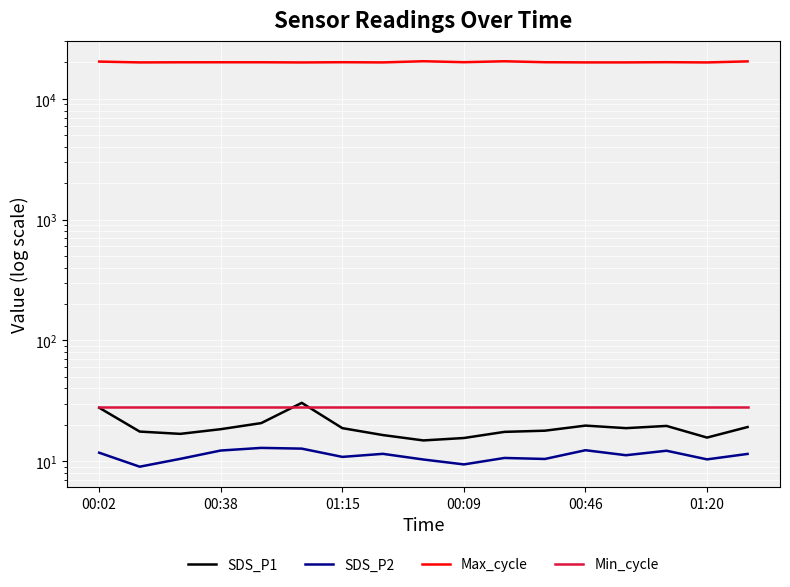

The Max_cycle series shows 32783.0 at 8. True or false?

False